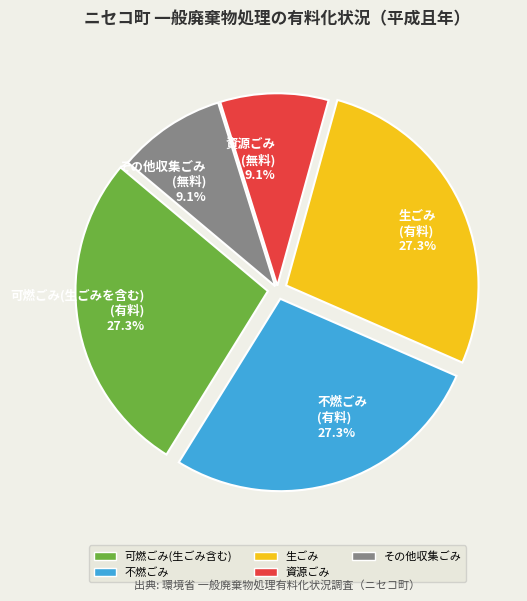

Which has a higher value, 資源ごみ or 生ごみ?

生ごみ